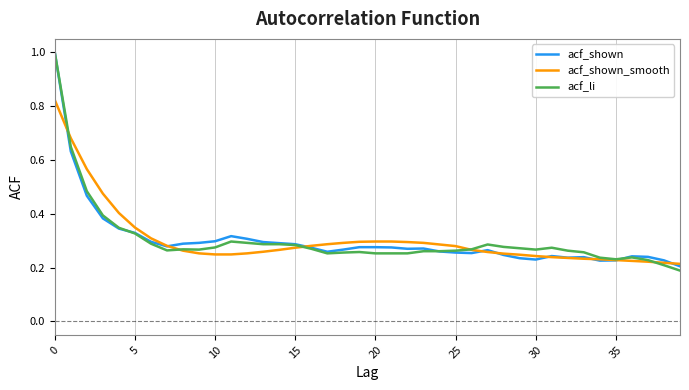

The value of acf_shown_smooth at 0 is 1.2. True or false?

False